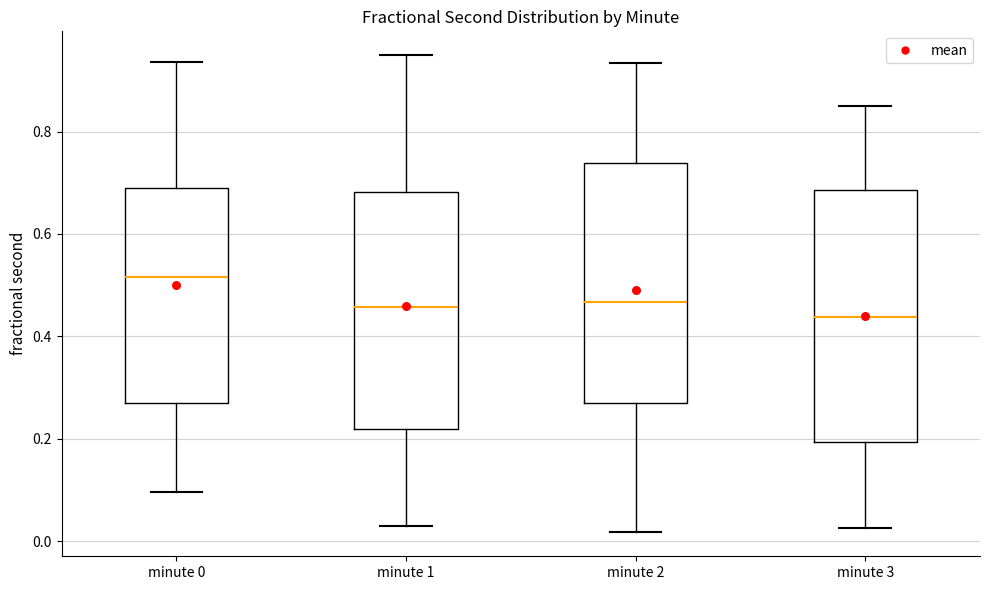

Reading left to right, read every box against the y-axis: the position of its median line, the range the box covers, and the ends of its whiskers. The values are not printed on the chart, so give them approximately, as read against the axis.

minute 0: median 0.52, box 0.26 to 0.68, whiskers 0.10 to 0.94
minute 1: median 0.46, box 0.22 to 0.68, whiskers 0.02 to 0.94
minute 2: median 0.46, box 0.26 to 0.74, whiskers 0.02 to 0.94
minute 3: median 0.44, box 0.20 to 0.68, whiskers 0.02 to 0.86